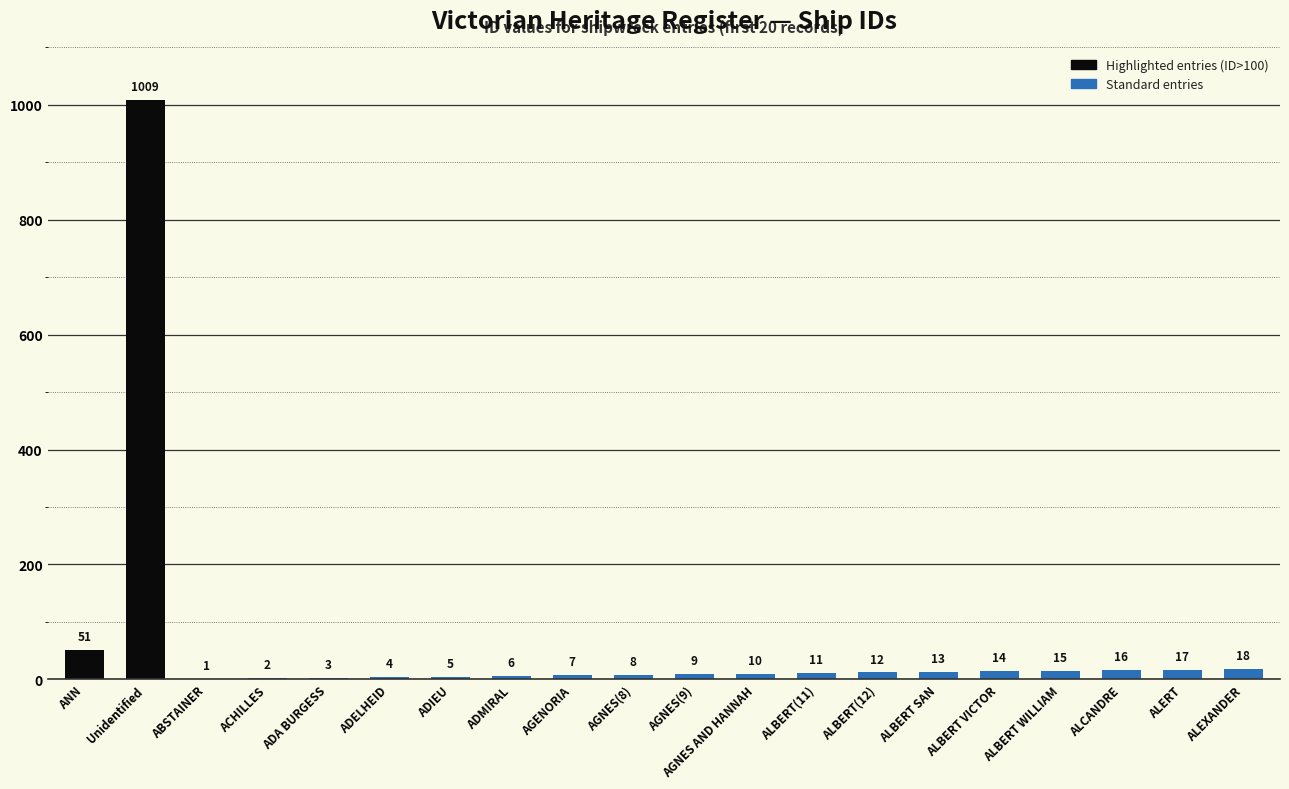

What is the sum of all values?

1231